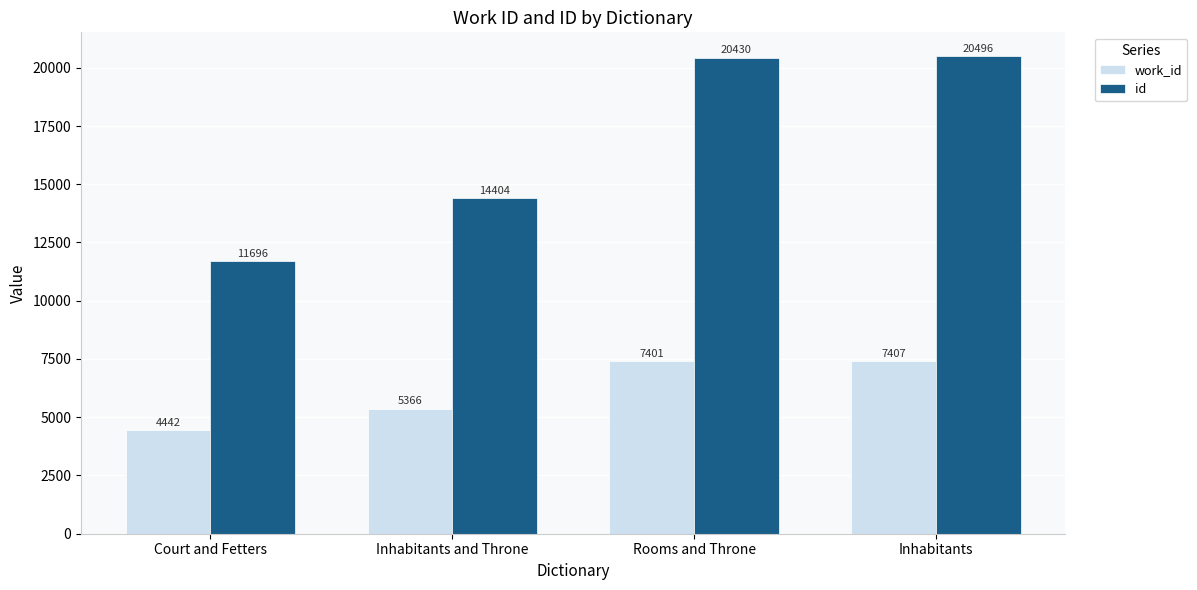

The work_id series shows 1750 at Inhabitants and Throne. True or false?

False